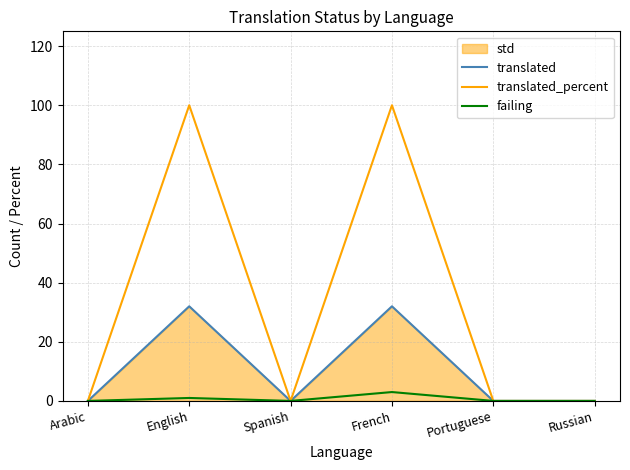

Which category has the lowest value in the translated series?

Arabic